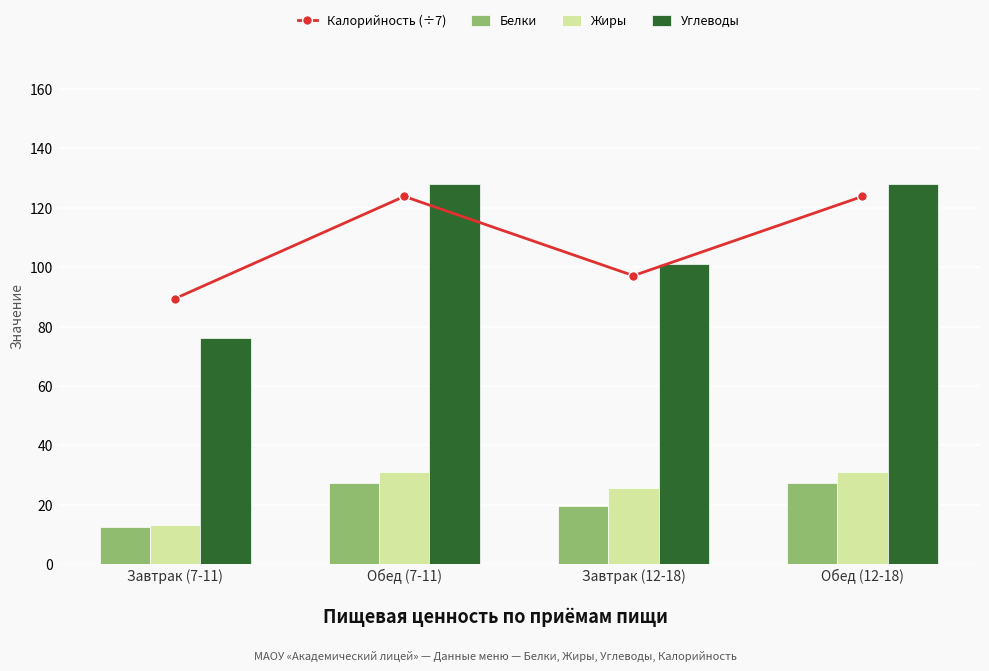

What is the value of the Жиры bar at the 1st from the left?

13.3